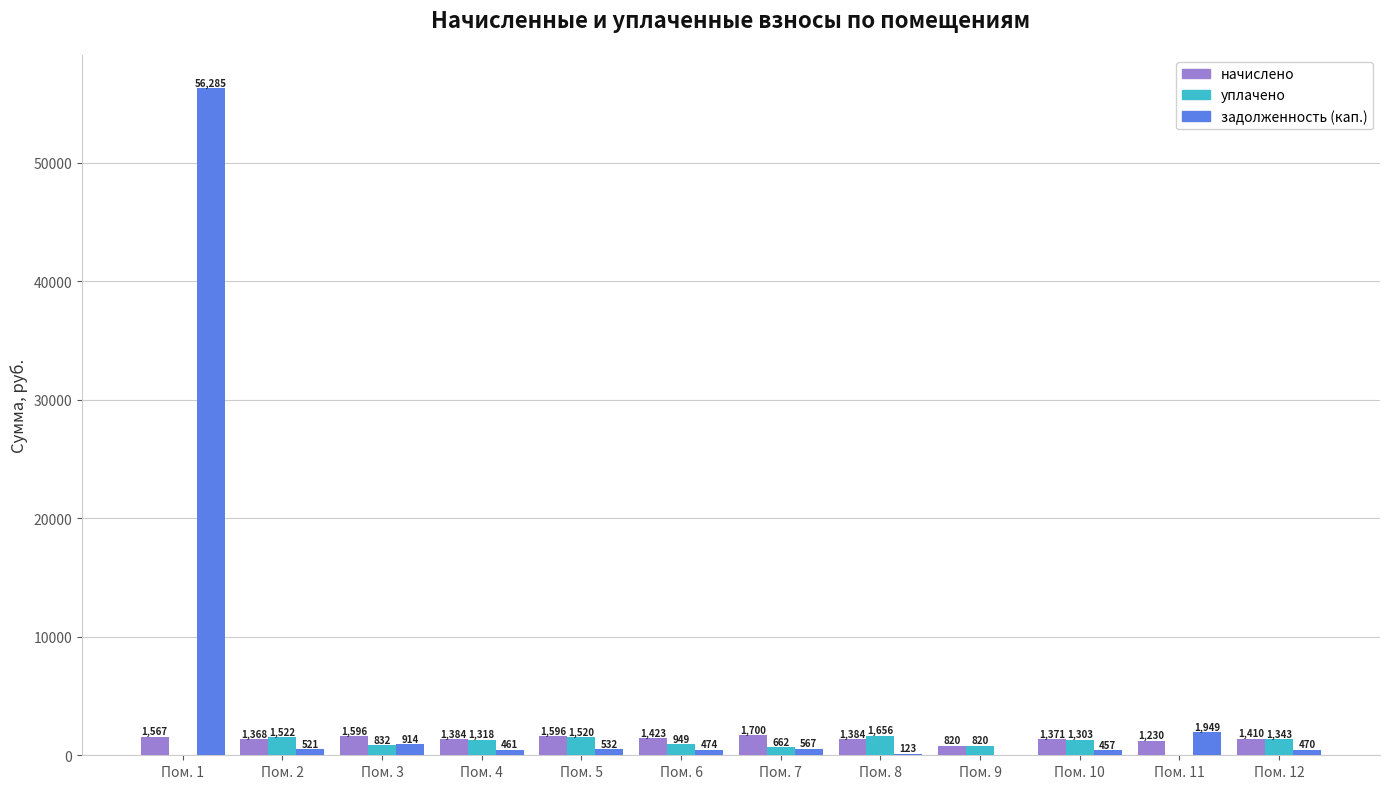

Which category has the highest value in the уплачено series?

Пом. 8